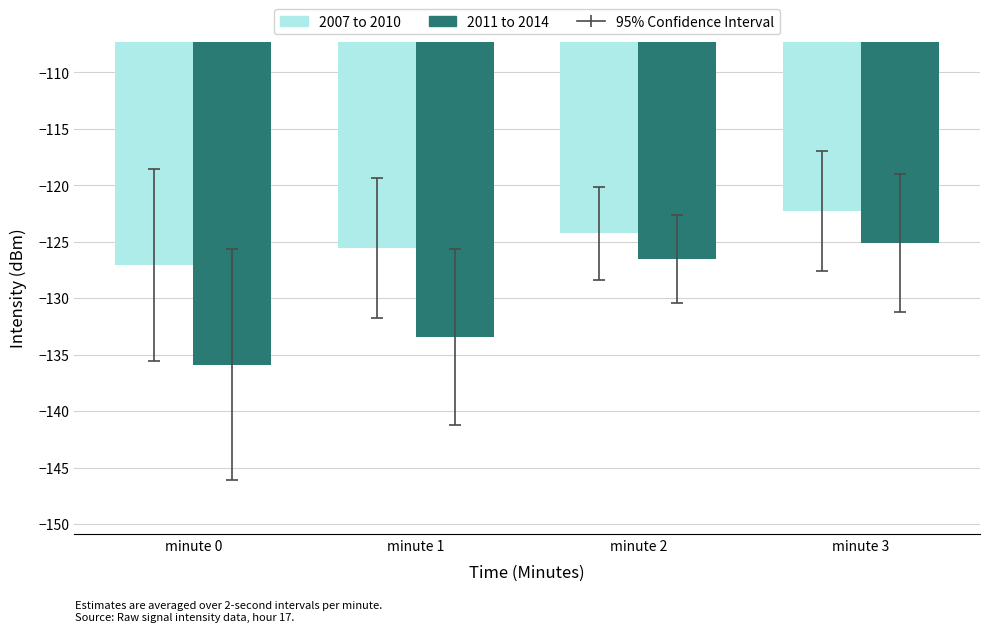

Which category has the lowest value across all series?

minute 0